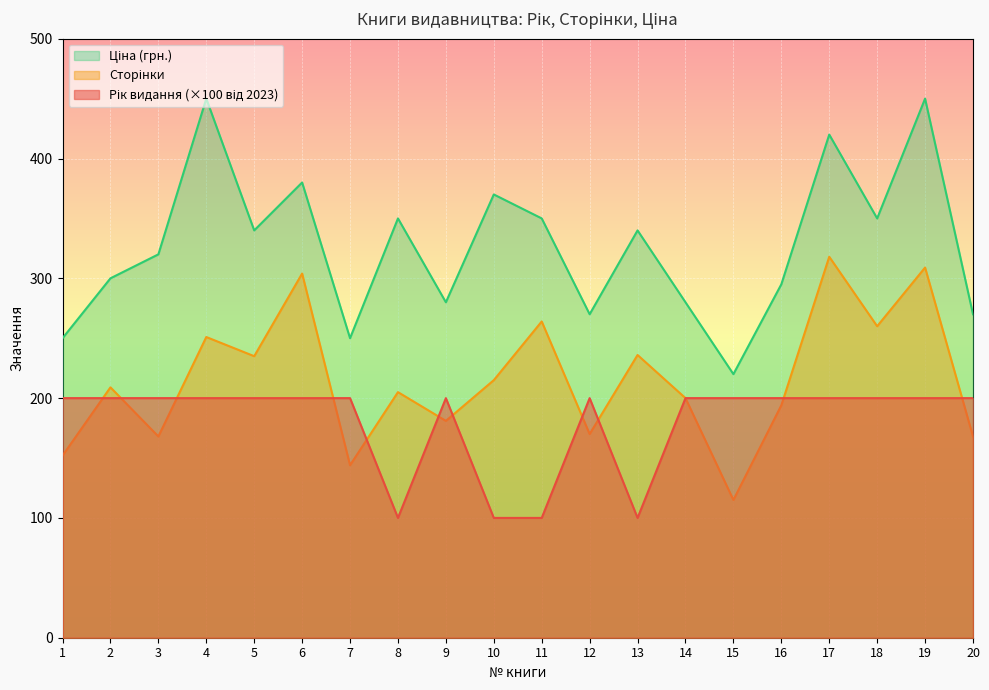

Is it true that Рік видання equals 79 at 14?

False